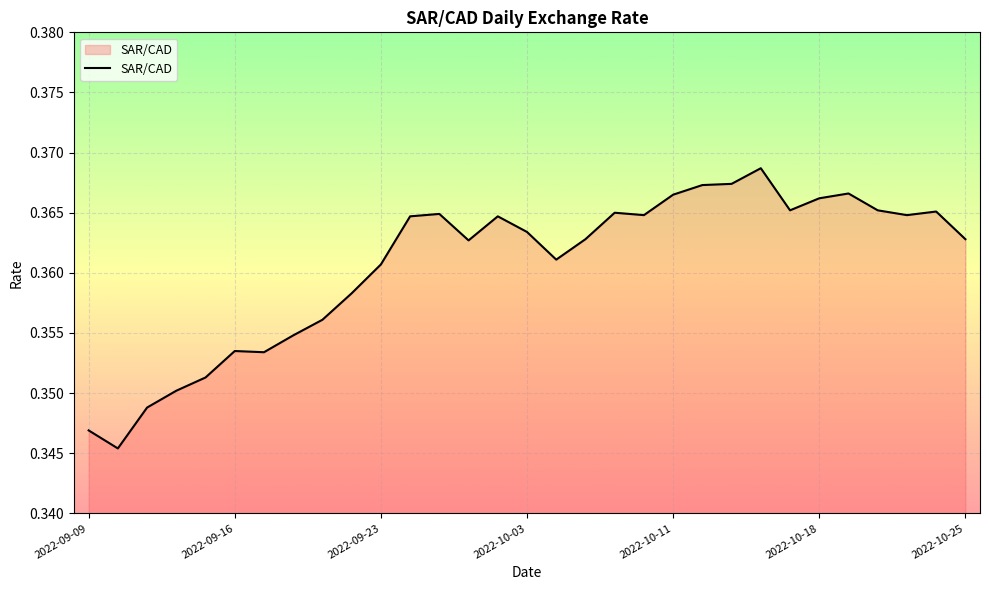

Reading left to right, extract all data points from this chart.

0.3	0.3	0.3	0.4	0.4	0.4	0.4	0.4	0.4	0.4	0.4	0.4	0.4	0.4	0.4	0.4	0.4	0.4	0.4	0.4	0.4	0.4	0.4	0.4	0.4	0.4	0.4	0.4	0.4	0.4	0.4